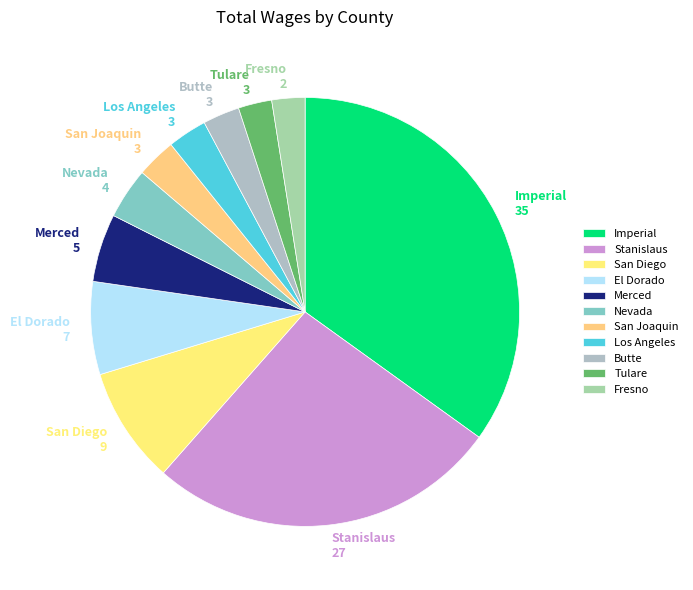

Do Tulare 3 and El Dorado 7 together represent more than half of the pie?

No